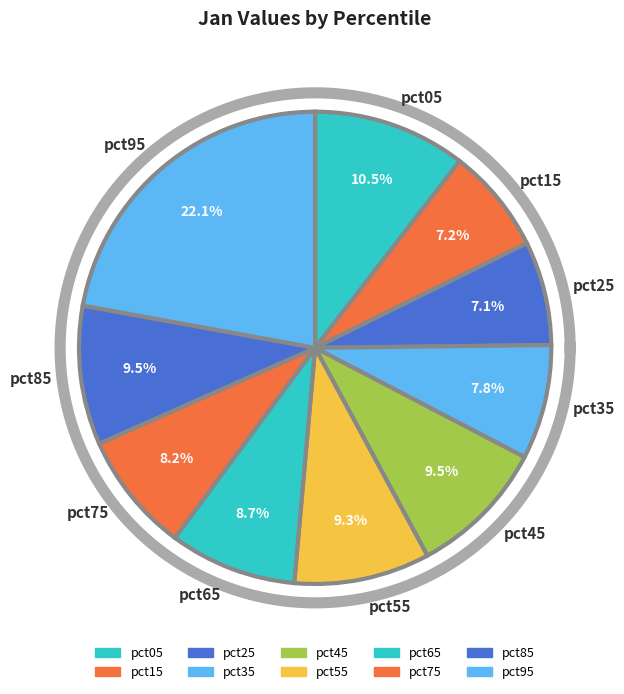

To the nearest percent, what is the difference between the largest and smallest slice percentages?

15%